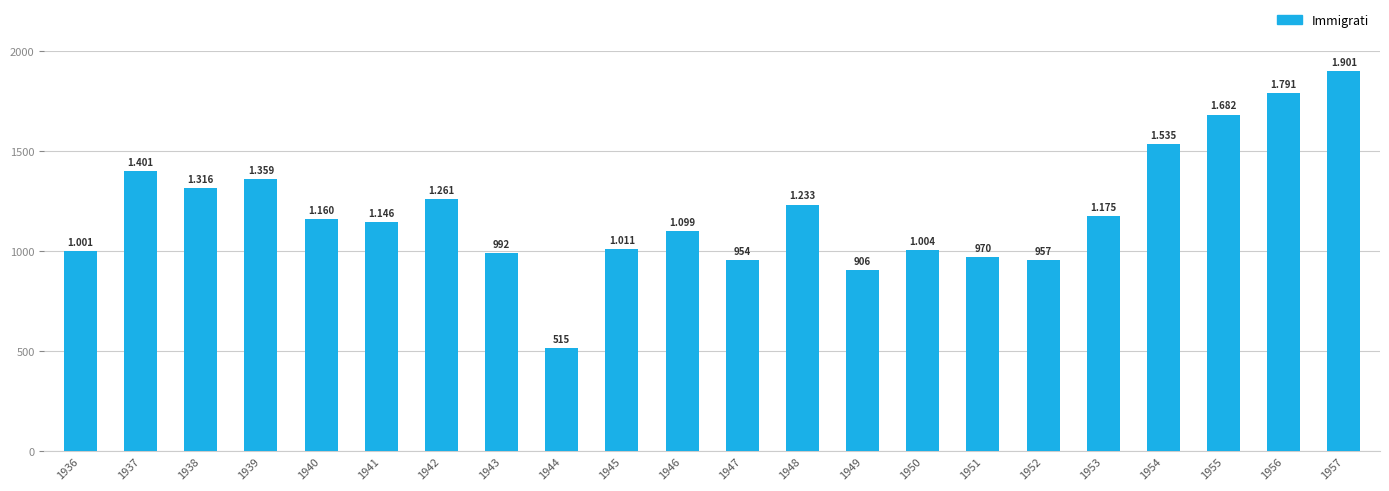

What is the minimum value shown in the chart?

515